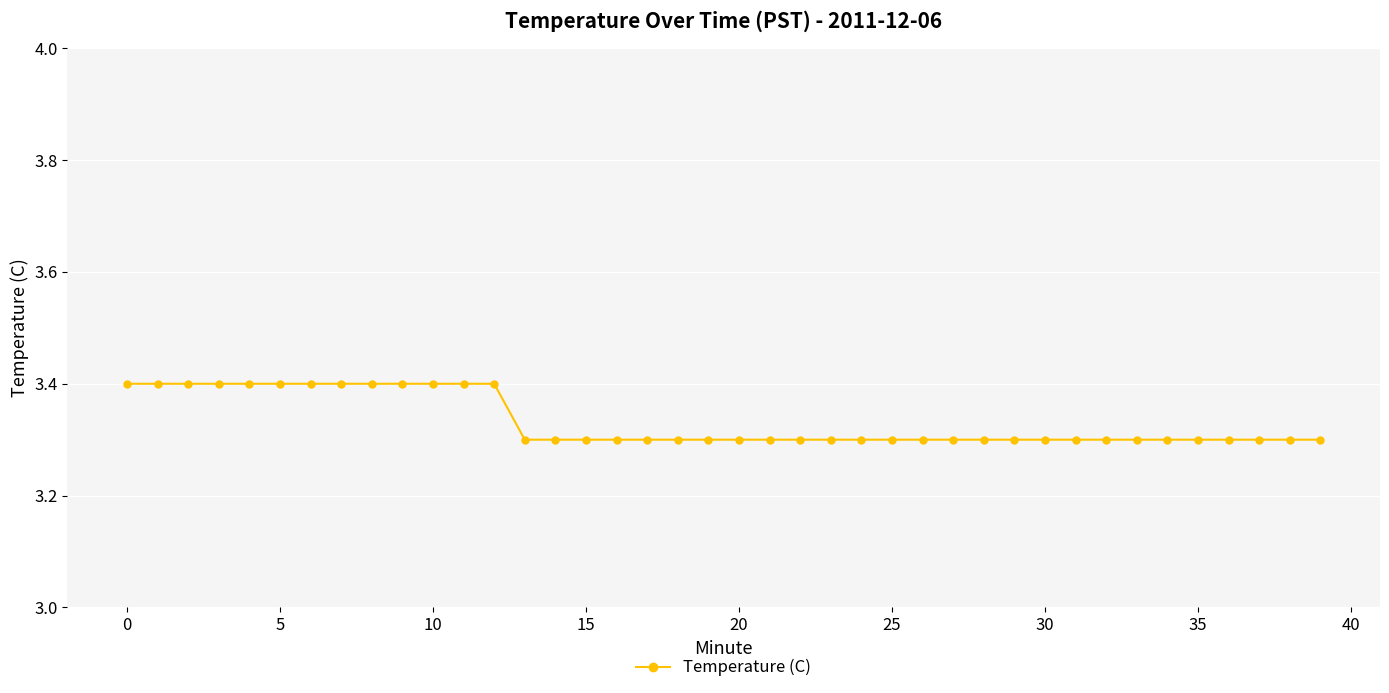

Count the values in the range 3 to 4.

40